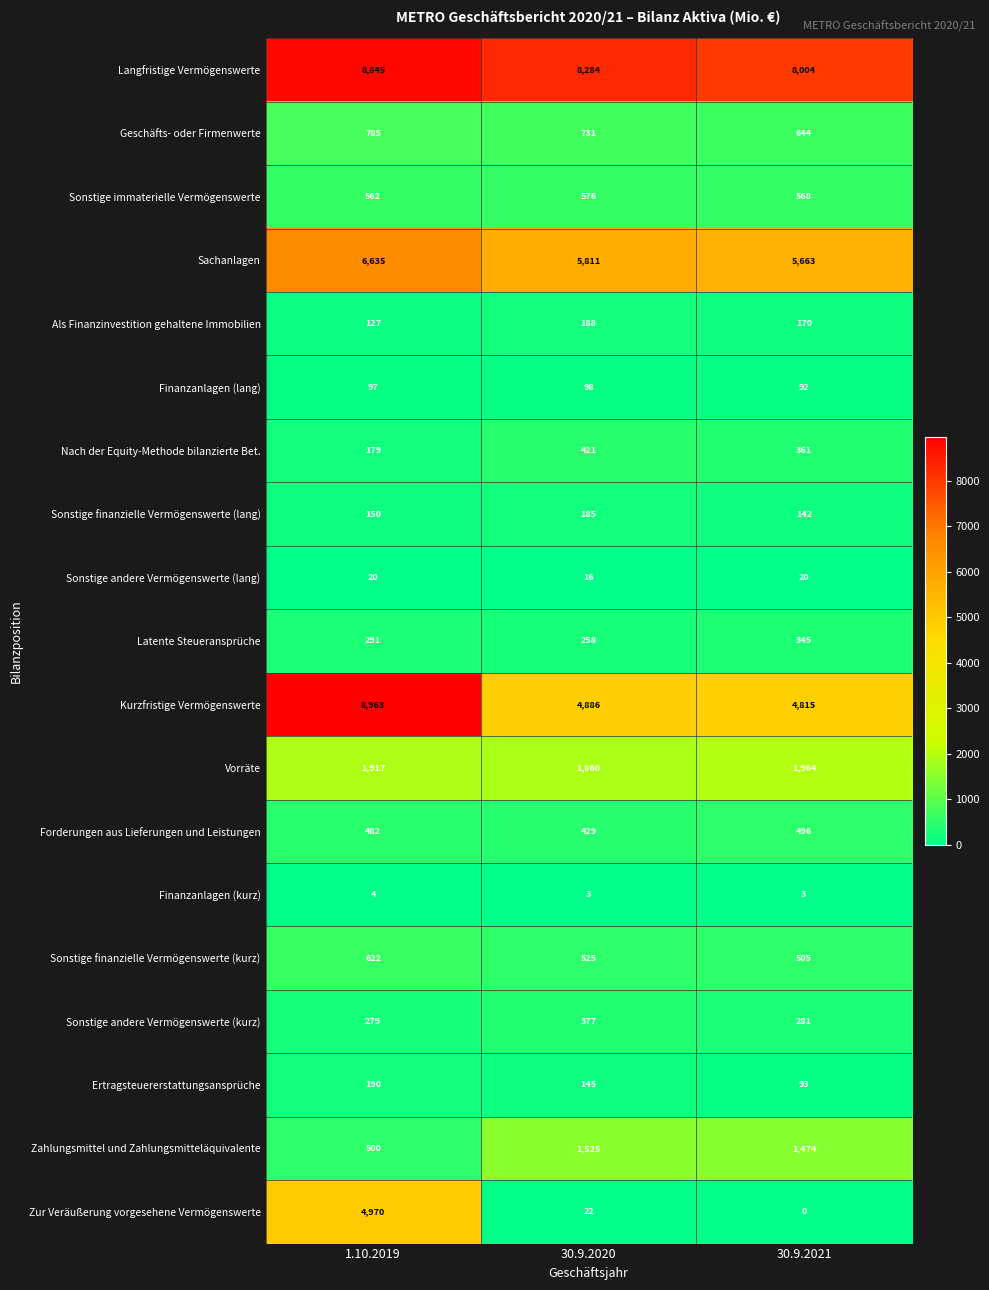

What is the lowest value of the Kurzfristige Vermögenswerte series?

4815